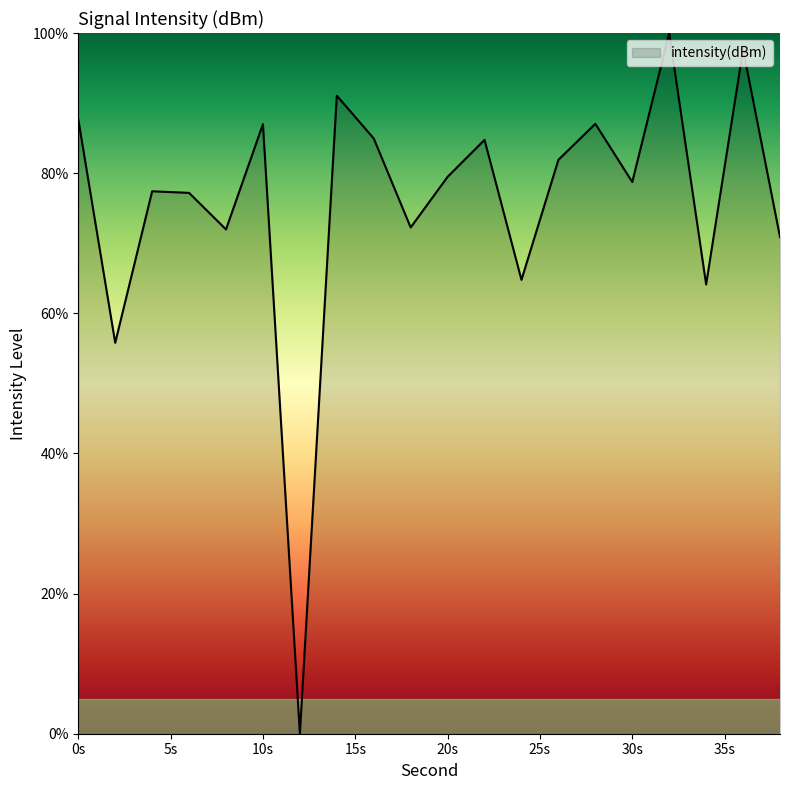

What is the greatest value displayed?

100.0